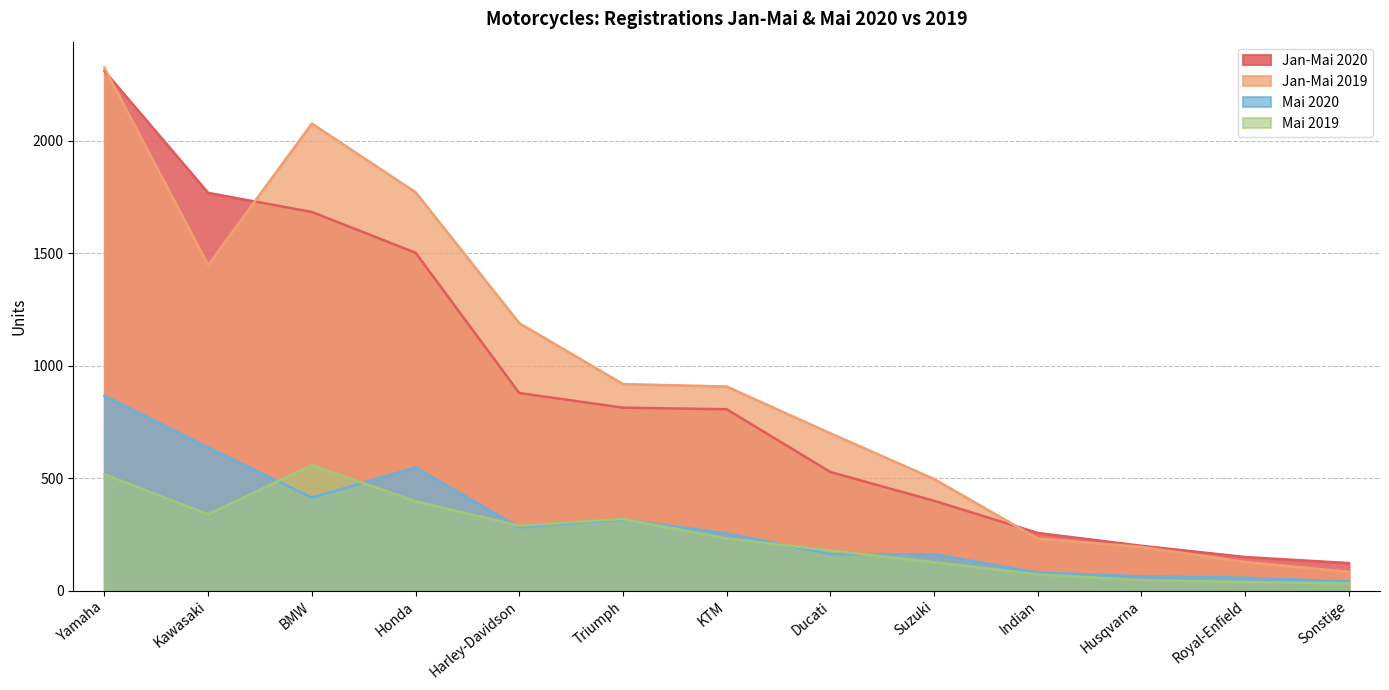

Is the value of Jan-Mai 2020 at Yamaha greater than the value of Mai 2020 at Sonstige?

Yes